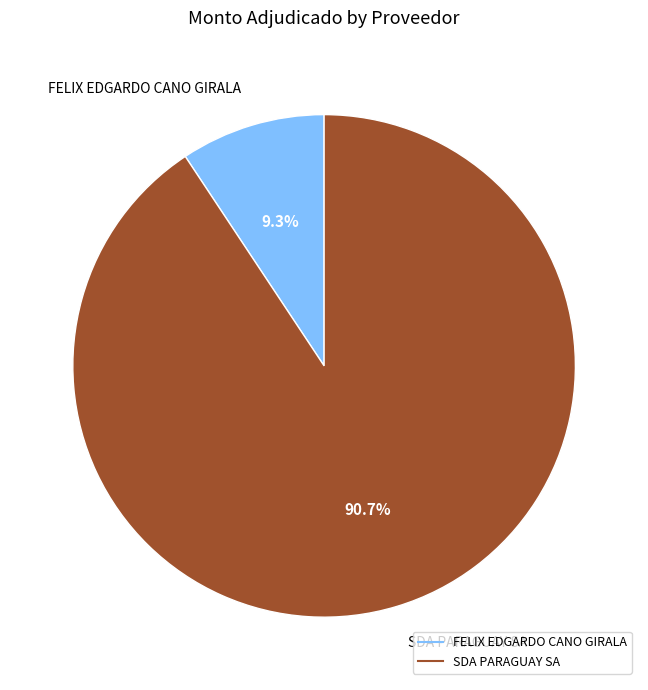

Which has a higher value, SDA PARAGUAY SA or FELIX EDGARDO CANO GIRALA?

SDA PARAGUAY SA